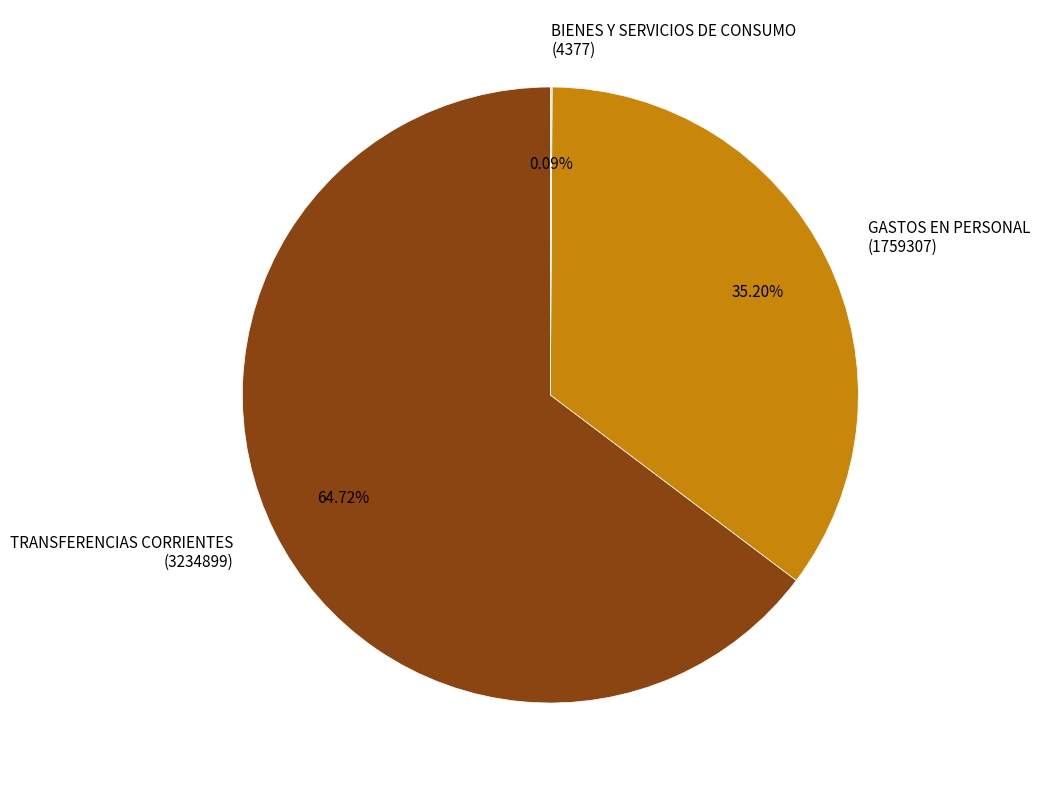

Is there any slice that represents more than half of the pie?

Yes